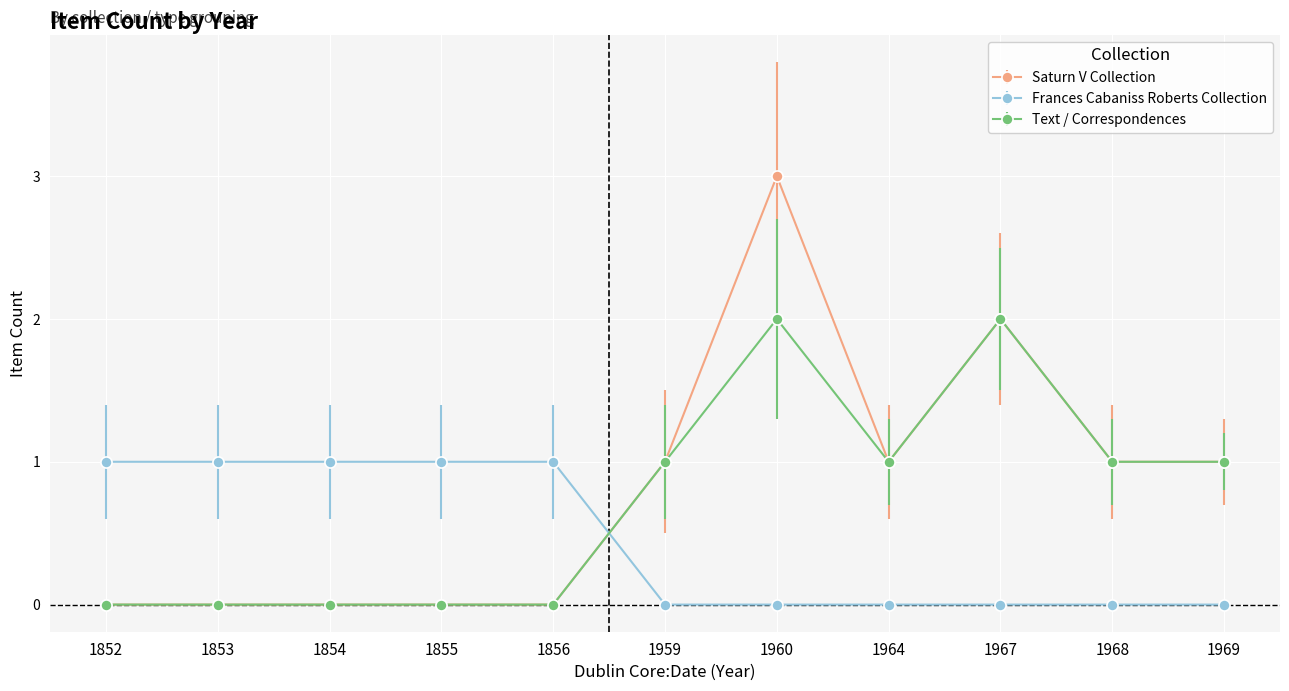

Which series has the widest spread of values?

Saturn V Collection